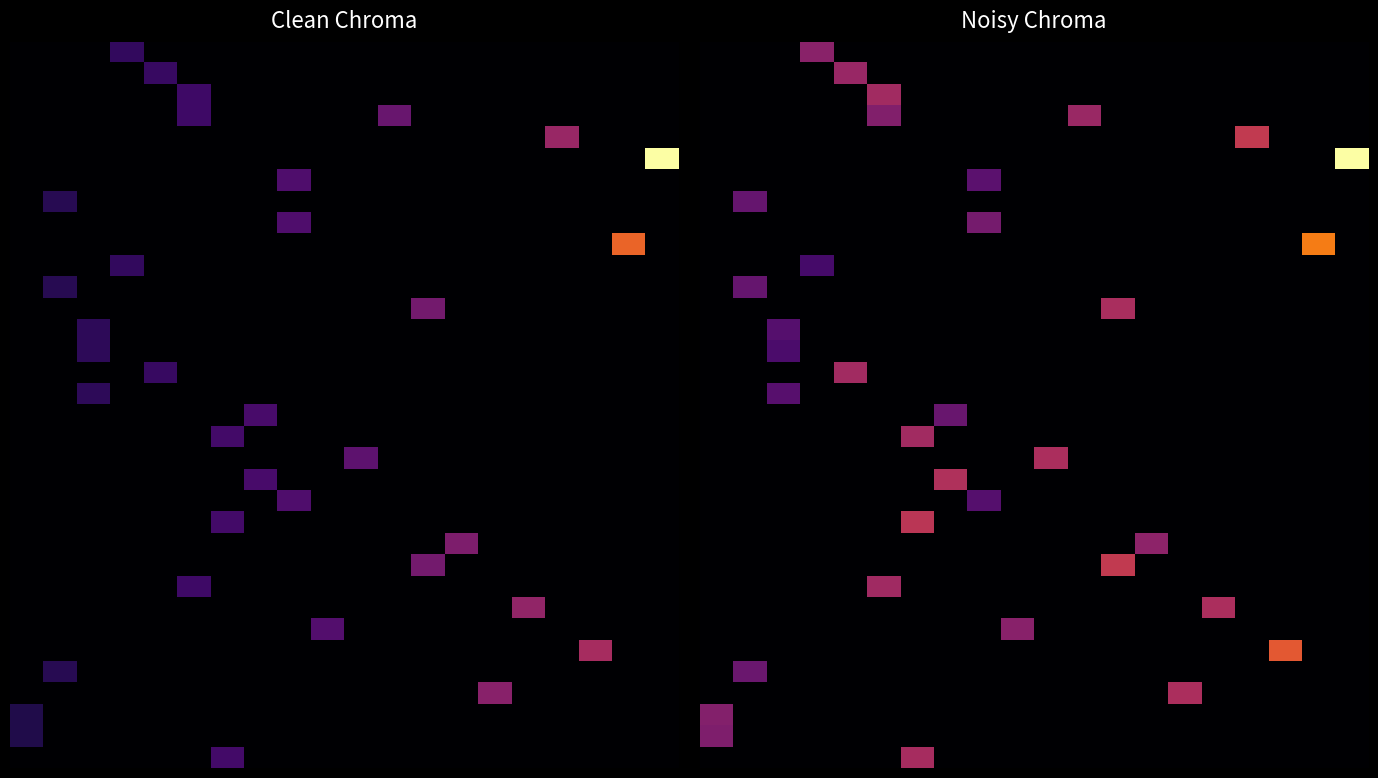

What is the difference between the highest and lowest values at 20.0?

0.4